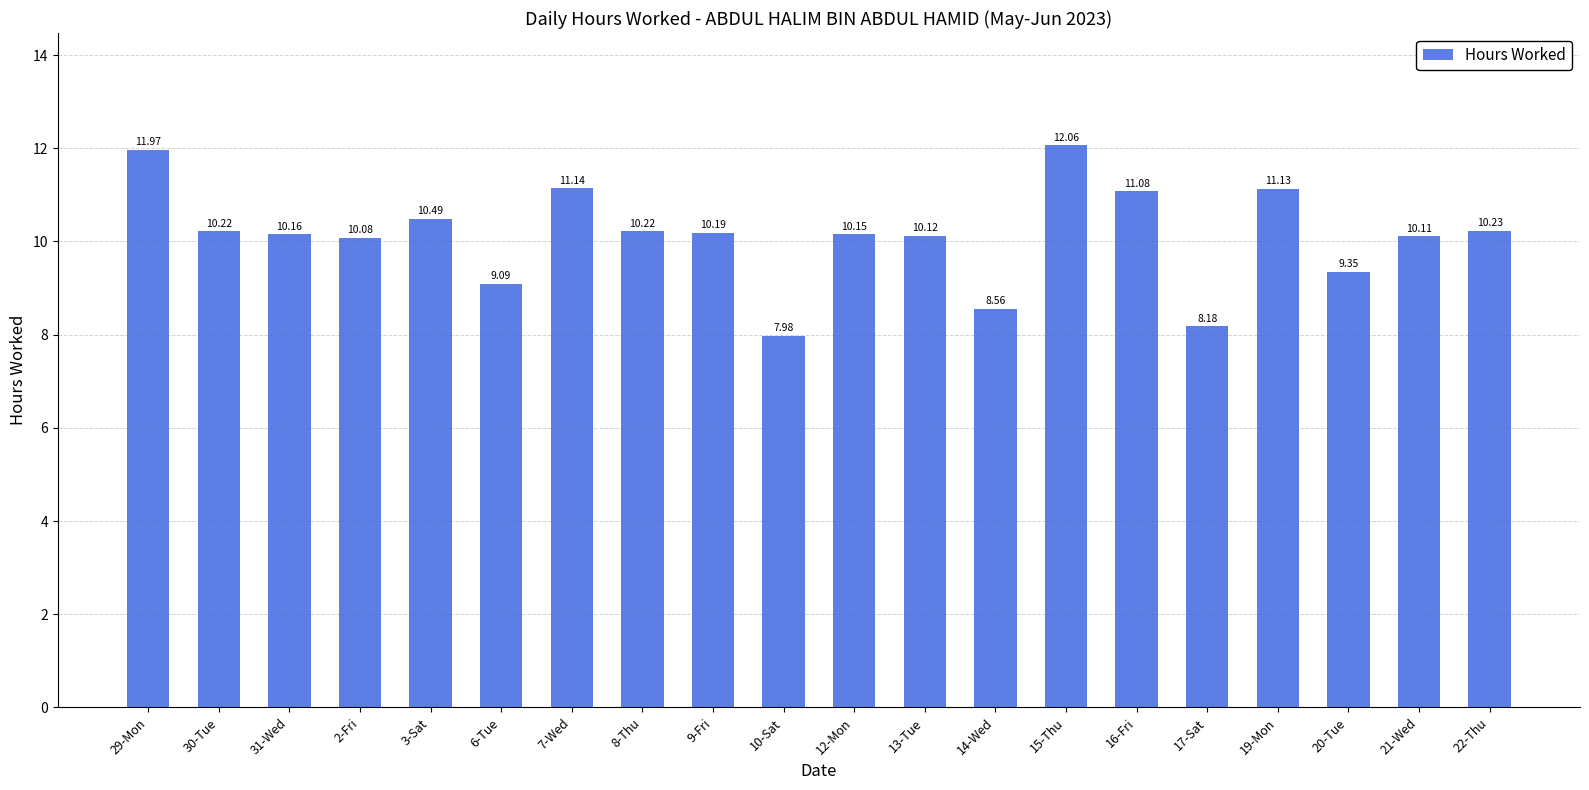

Are the bars grouped side by side (vs. stacked)?

No